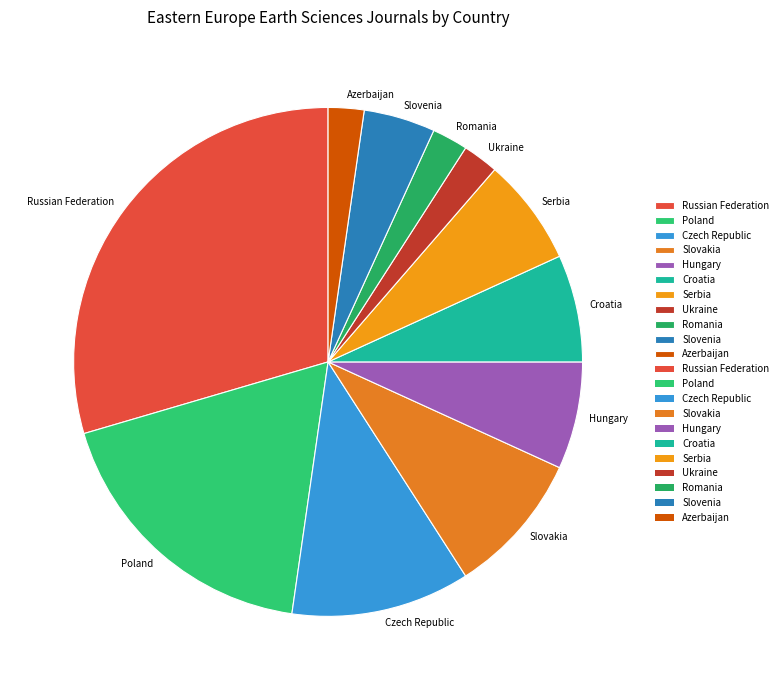

Does any single category account for the majority?

No